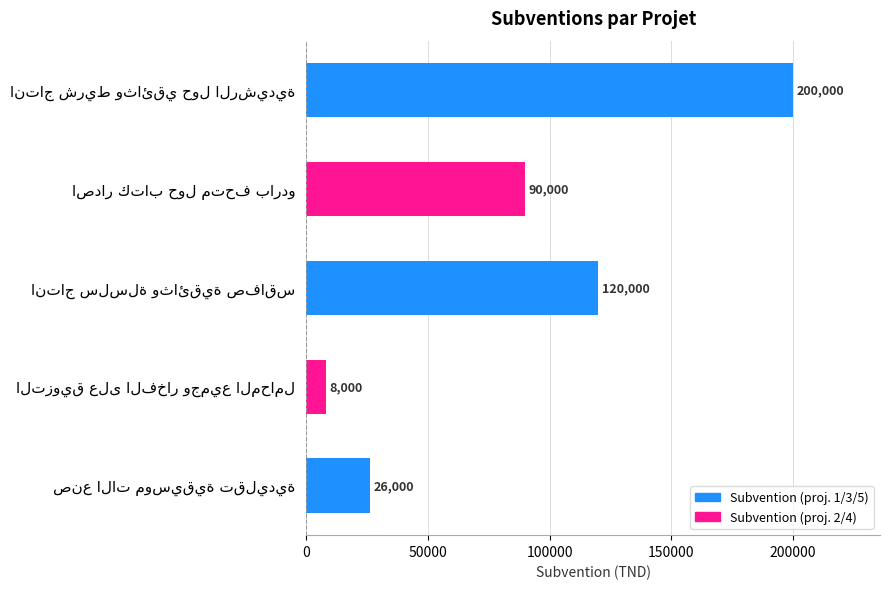

What is the value of the 2nd bar from the top?

90000